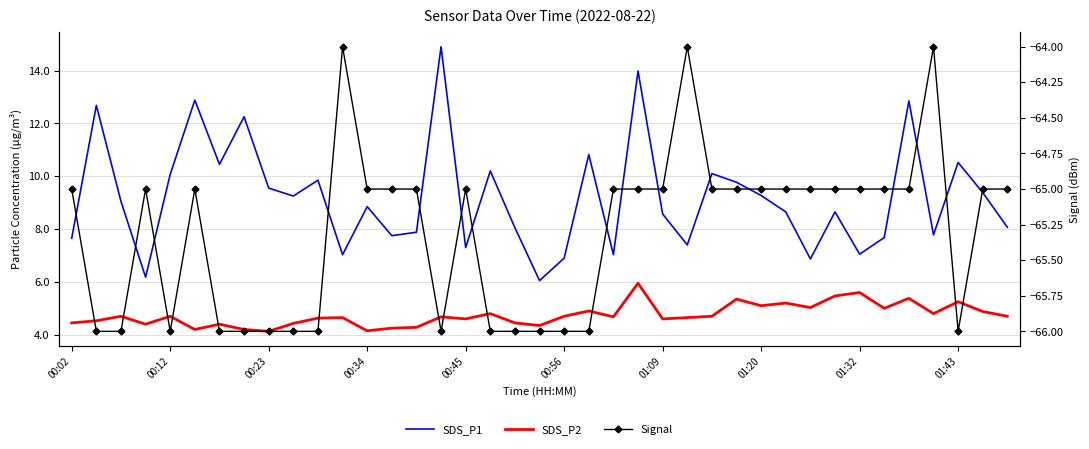

How many interior local valleys does the SDS_P1 series have?

12